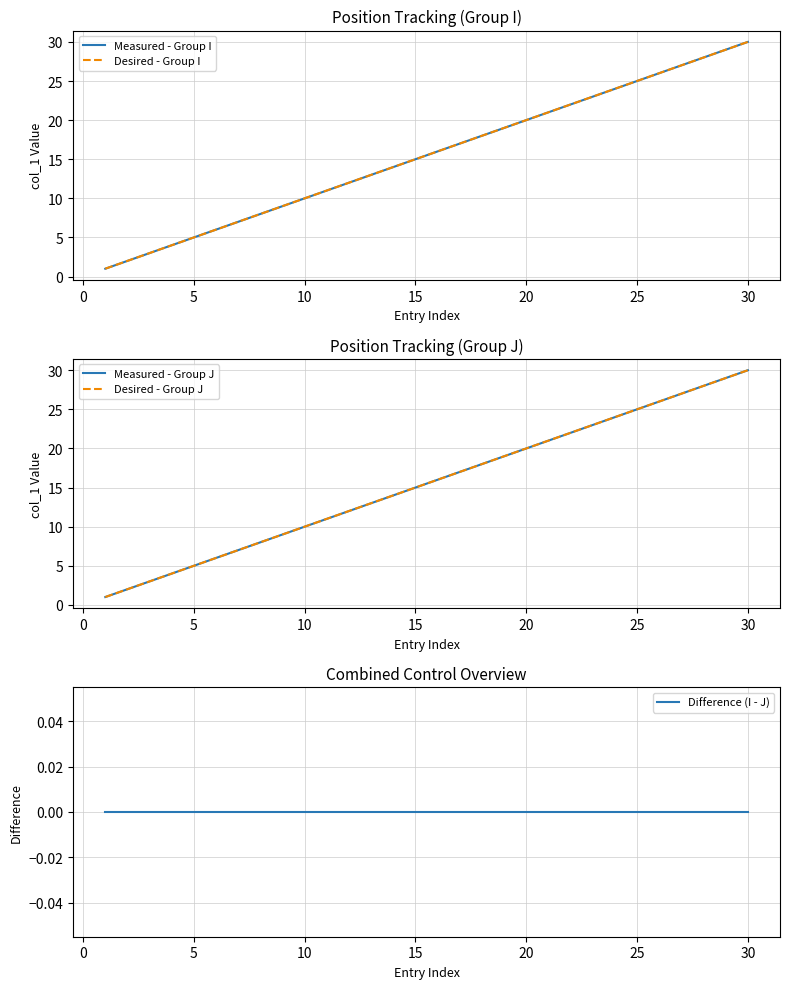

Between 5 and 15, which series saw the biggest shift?

Measured - Group I